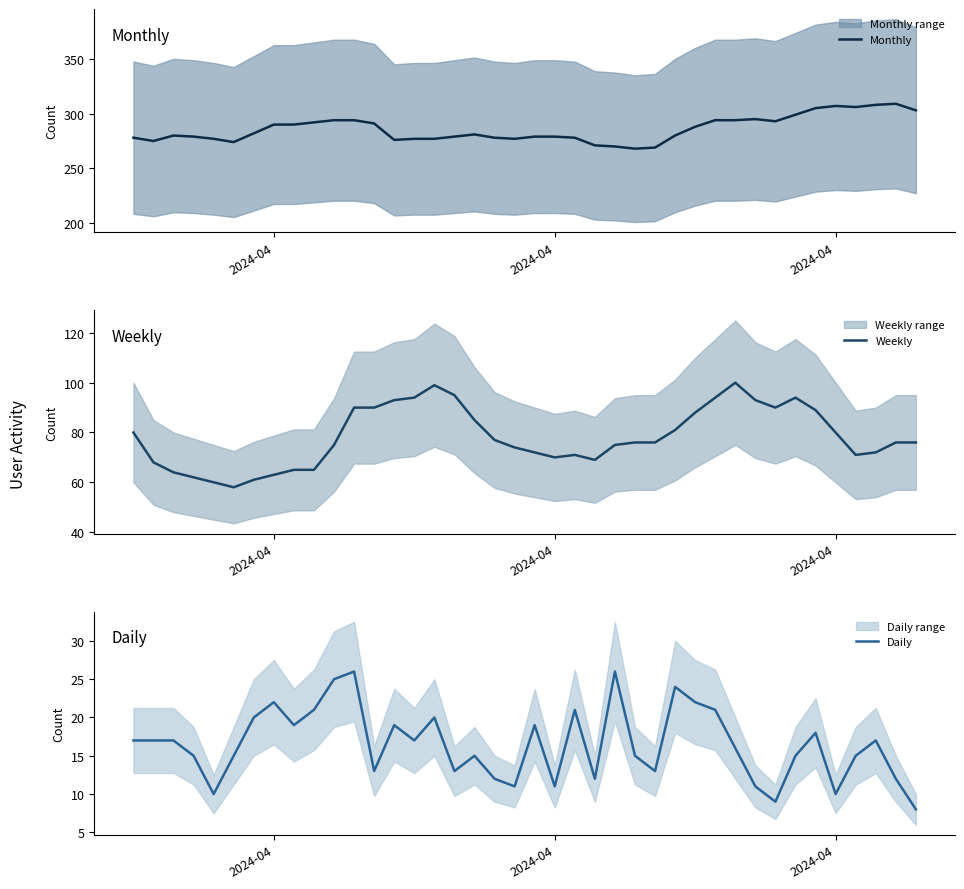

How many data points in Daily are above 17?

15